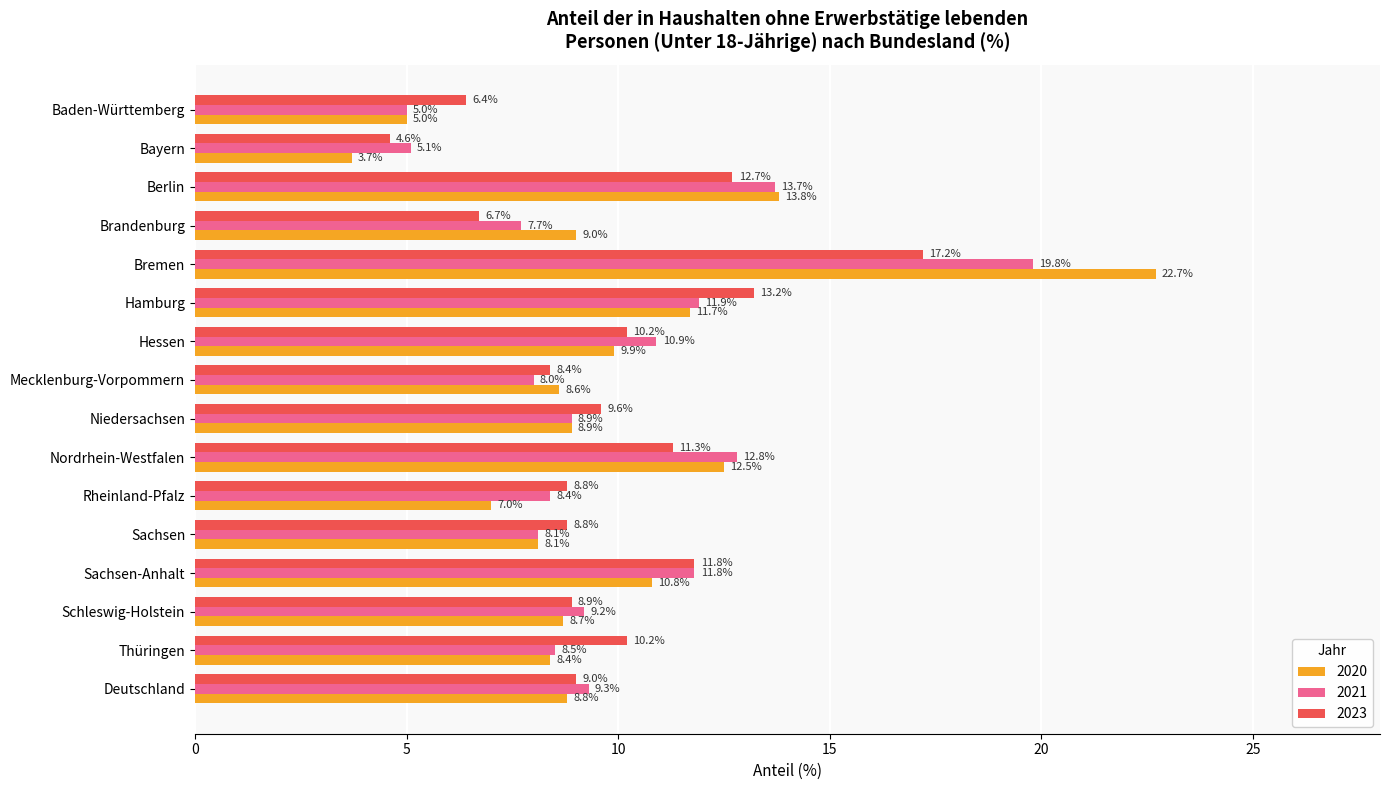

What is the difference between the maximum and minimum values in the 2023 series?

12.6